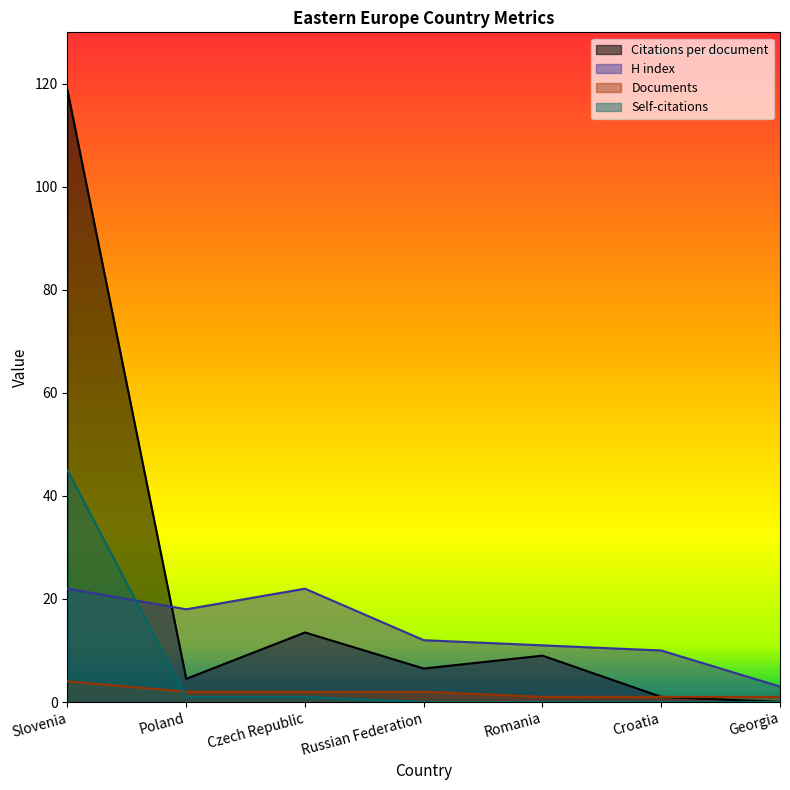

Which label corresponds to the largest value in the chart?

Slovenia